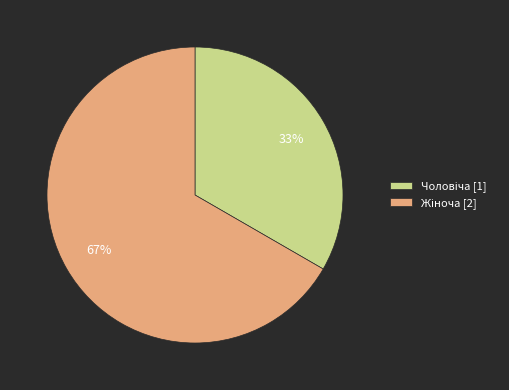

To the nearest percent, what is the average slice percentage?

50%